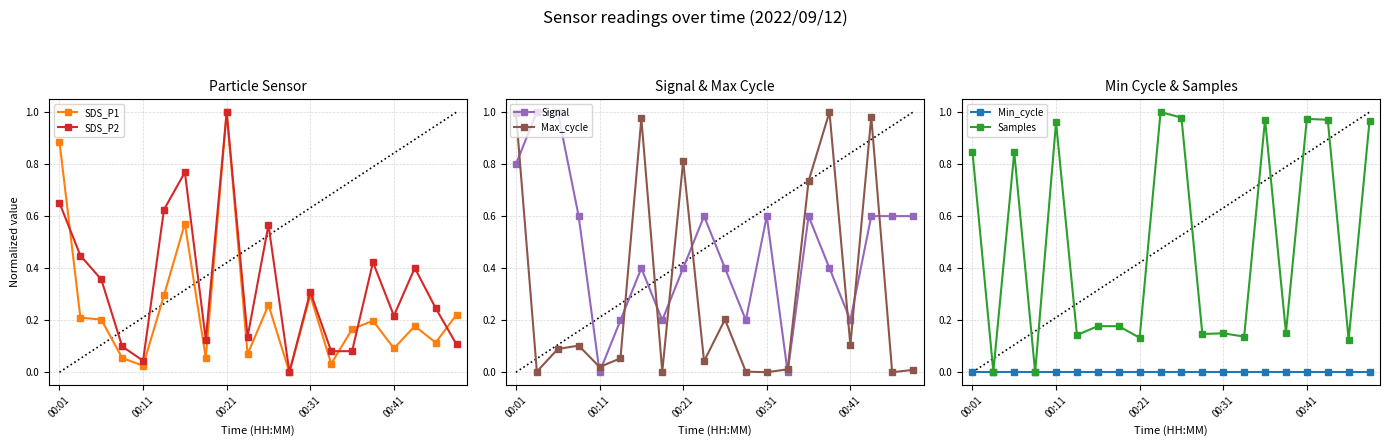

Reading right to left, transcribe all the data shown in this chart.

SDS_P1: 0.2	0.1	0.2	0.1	0.2	0.2	0.0	0.3	0.0	0.3	0.1	1.0	0.1	0.6	0.3	0.0	0.1	0.2	0.2	0.9
SDS_P2: 0.1	0.2	0.4	0.2	0.4	0.1	0.1	0.3	0.0	0.6	0.1	1.0	0.1	0.8	0.6	0.0	0.1	0.4	0.4	0.7
Signal: 0.6	0.6	0.6	0.2	0.4	0.6	0.0	0.6	0.2	0.4	0.6	0.4	0.2	0.4	0.2	0.0	0.6	1.0	1.0	0.8
Max_cycle: 0.0	0.0	1.0	0.1	1.0	0.7	0.0	0.0	0.0	0.2	0.0	0.8	0.0	1.0	0.1	0.0	0.1	0.1	0.0	1.0
Min_cycle: 0.0	0.0	0.0	0.0	0.0	0.0	0.0	0.0	0.0	0.0	0.0	0.0	0.0	0.0	0.0	0.0	0.0	0.0	0.0	0.0
Samples: 1.0	0.1	1.0	1.0	0.2	1.0	0.1	0.1	0.1	1.0	1.0	0.1	0.2	0.2	0.1	1.0	0.0	0.8	0.0	0.8